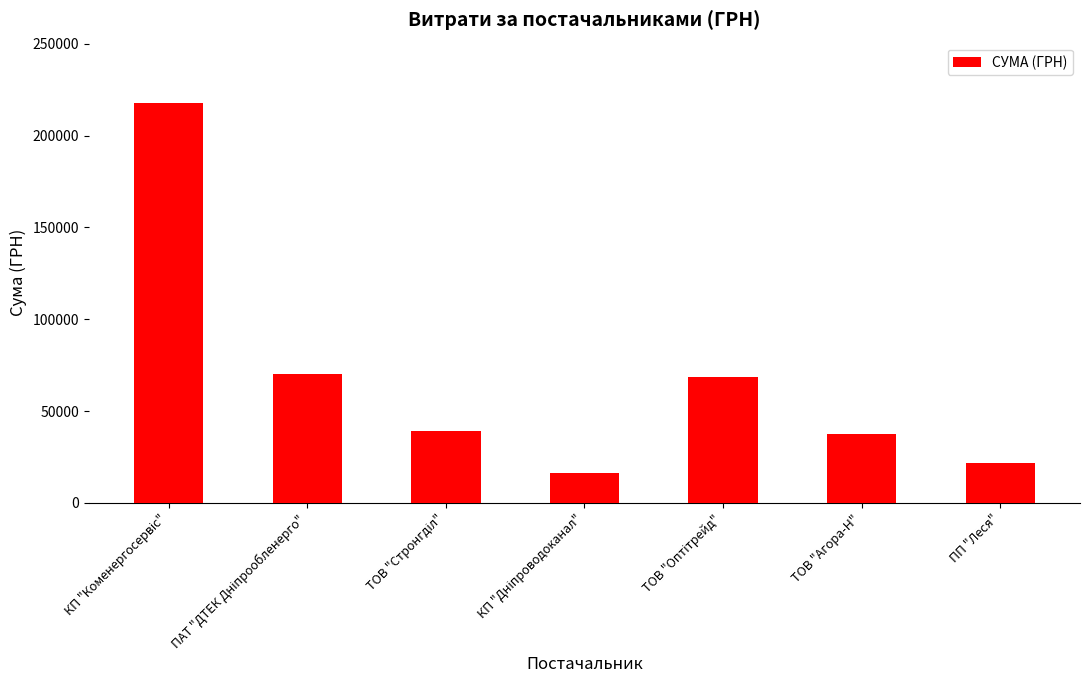

Does the chart contain stacked bars?

No